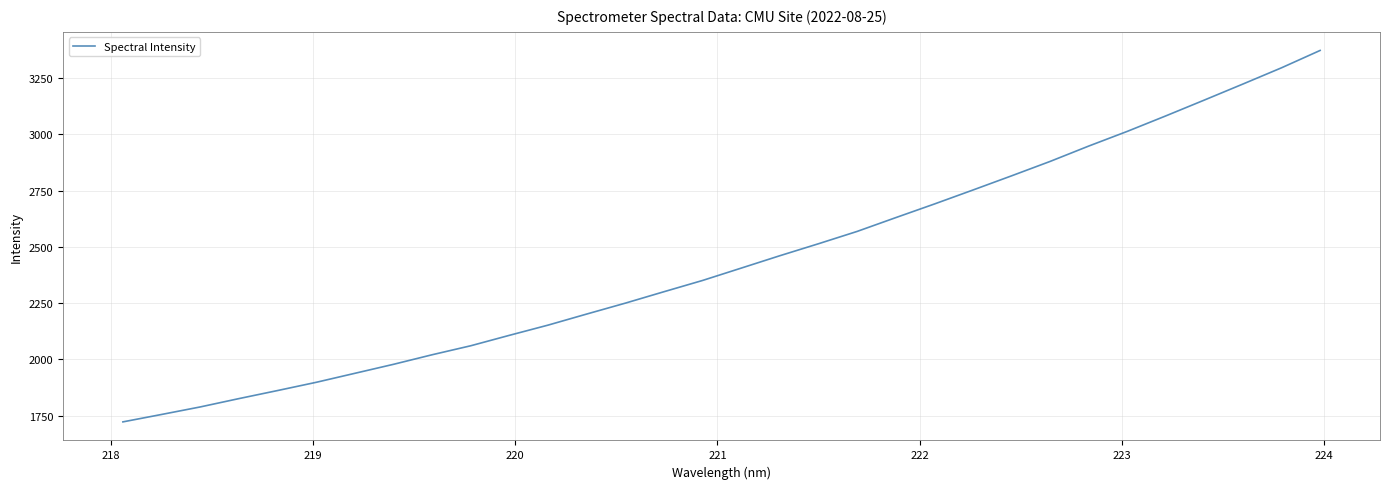

Count the number of categories in the chart.

32